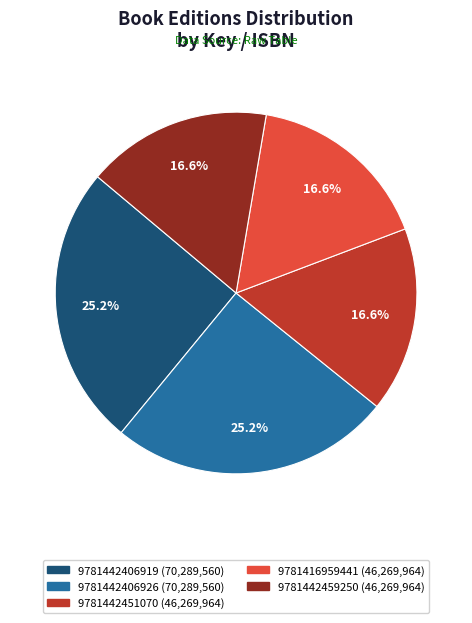

Does any single category account for the majority?

No